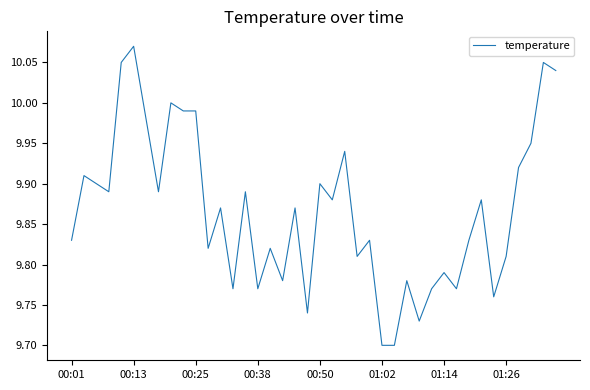

What is the difference between the maximum and minimum values?

0.4